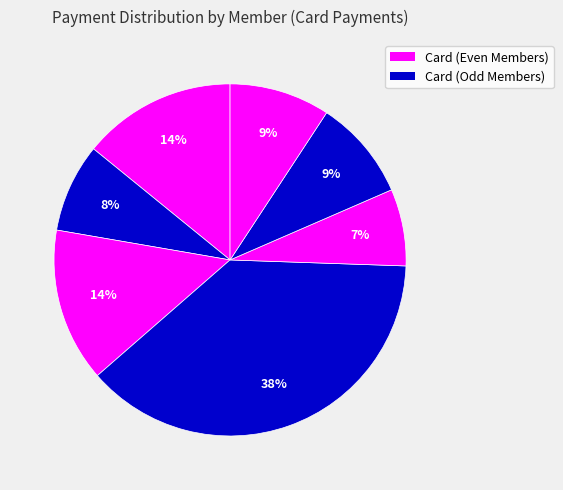

Count the number of slices in the pie.

7